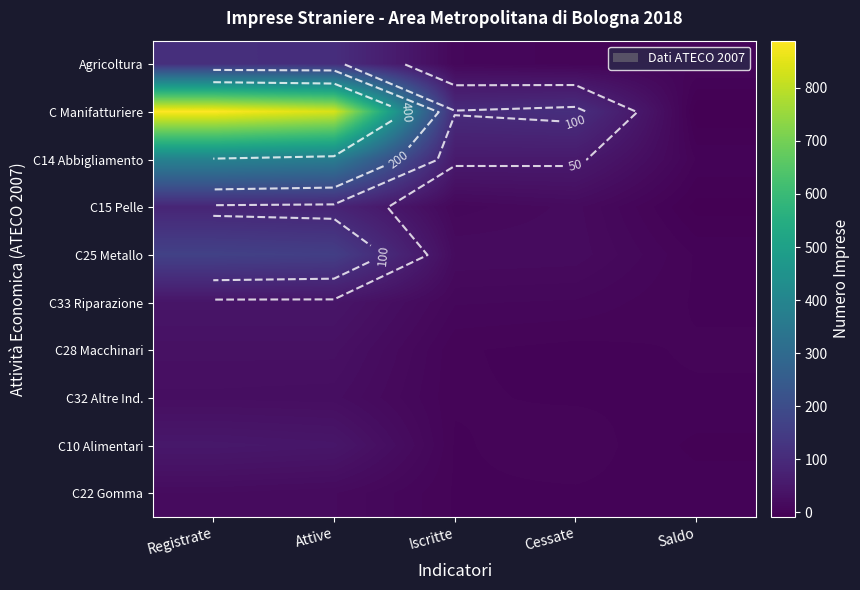

What is the spread (max minus min) of values at Registrate?

870